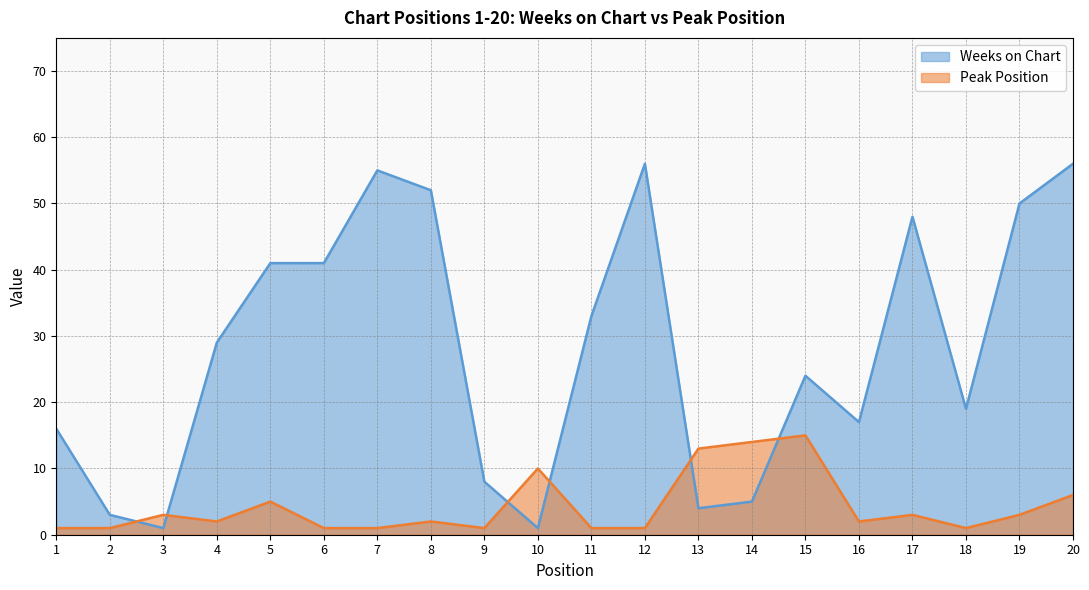

Where do Weeks on Chart and Peak Position first cross each other?

2 and 3